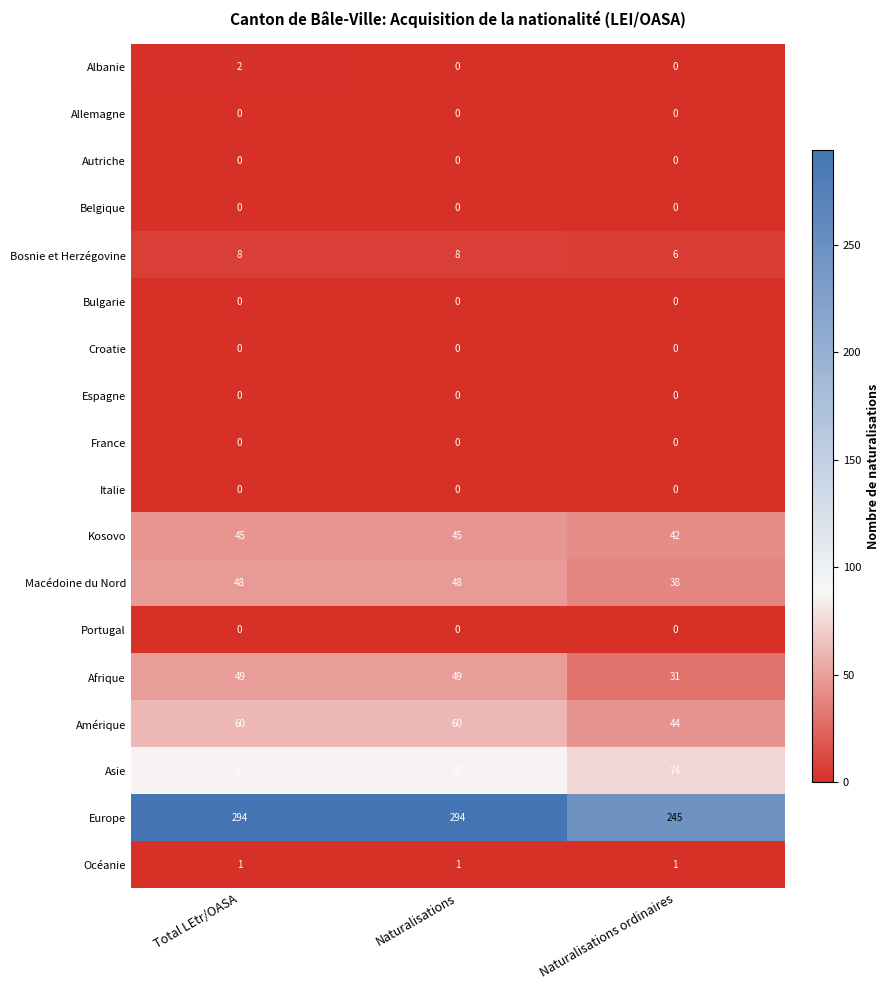

What is the spread (max minus min) of values at Total LEtr/OASA?

294